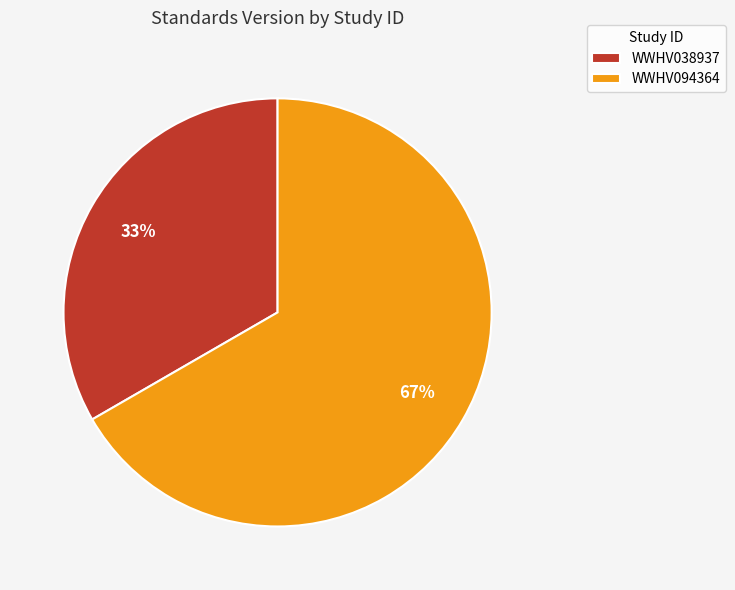

Between WWHV094364 and WWHV038937, which is larger?

WWHV094364